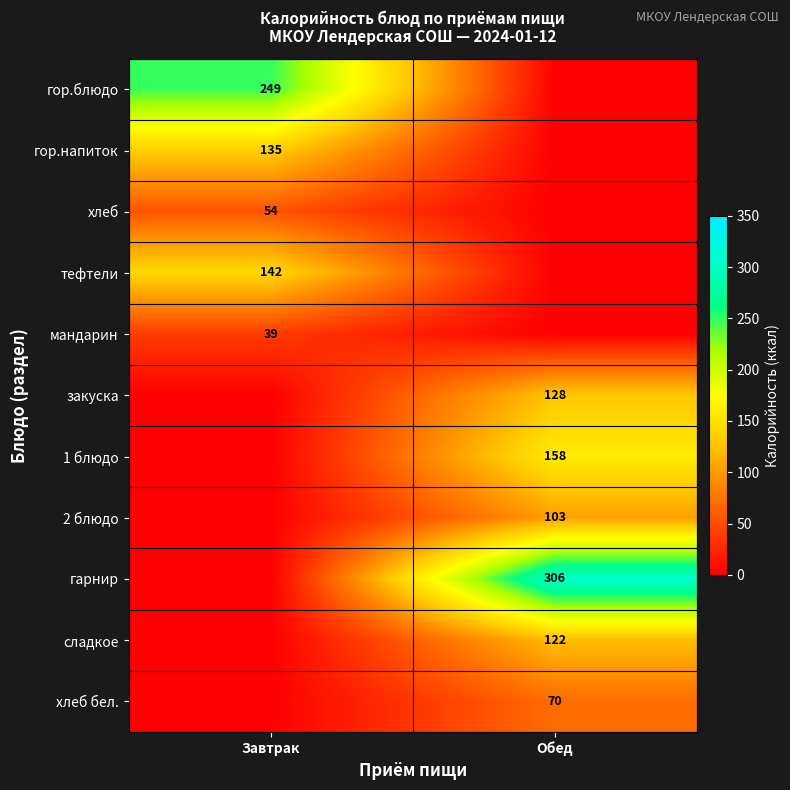

Is the value of 2 блюдо at Обед greater than the value of хлеб бел. at Обед?

Yes